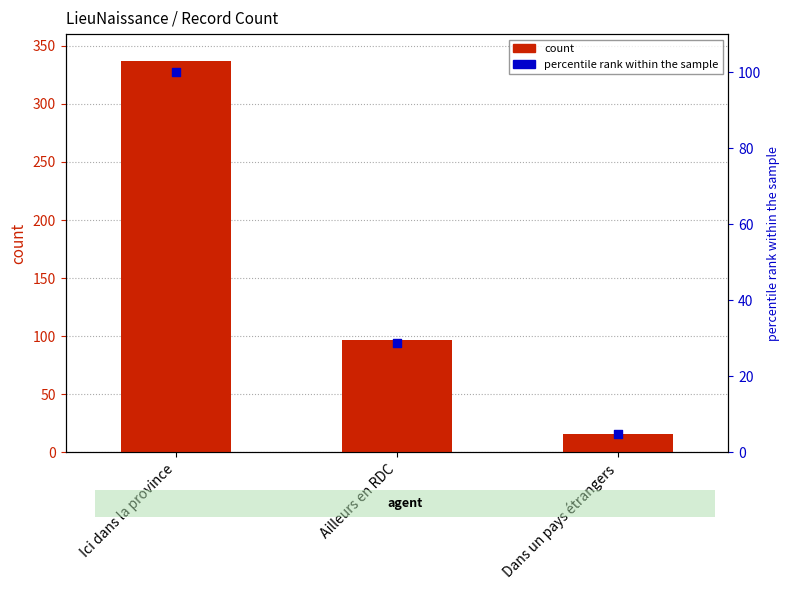

Which series has the widest spread of Y values?

count